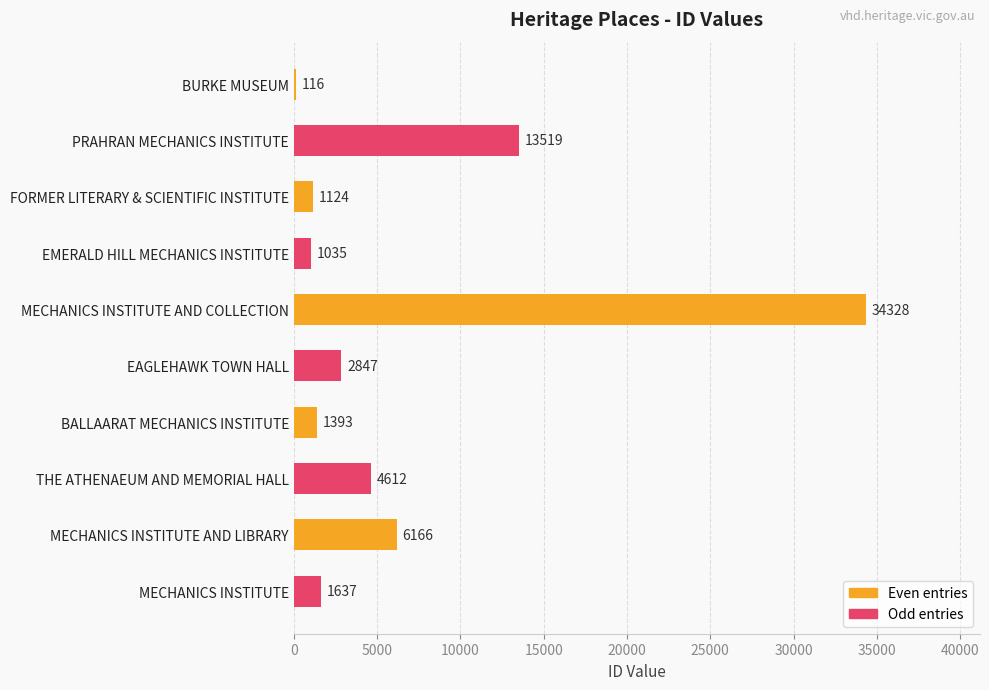

Reading top to bottom, transcribe all the data shown in this chart.

BURKE MUSEUM=116	PRAHRAN MECHANICS INSTITUTE=13519	FORMER LITERARY & SCIENTIFIC INSTITUTE=1124	EMERALD HILL MECHANICS INSTITUTE=1035	MECHANICS INSTITUTE AND COLLECTION=34328	EAGLEHAWK TOWN HALL=2847	BALLAARAT MECHANICS INSTITUTE=1393	THE ATHENAEUM AND MEMORIAL HALL=4612	MECHANICS INSTITUTE AND LIBRARY=6166	MECHANICS INSTITUTE=1637